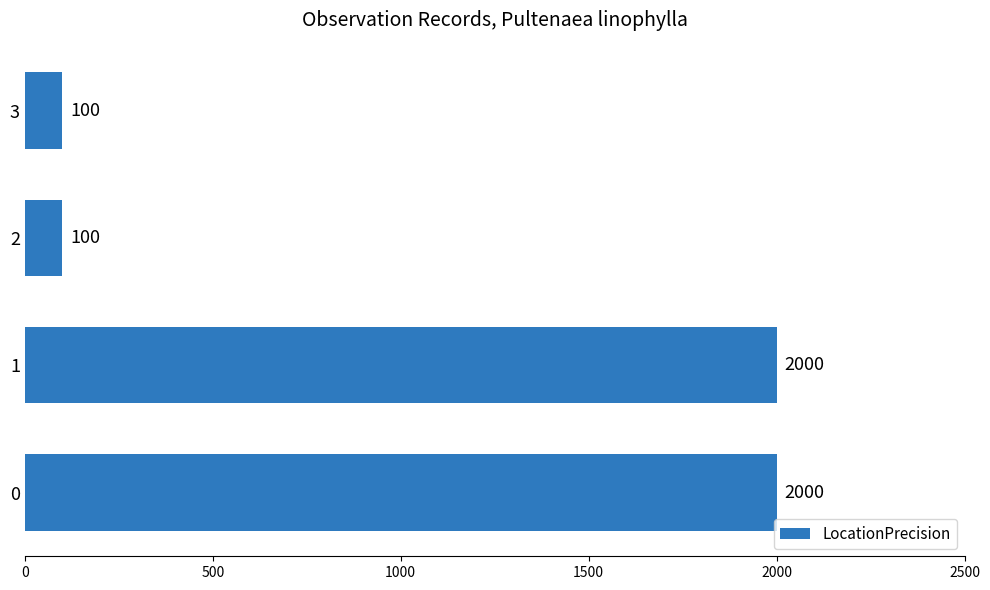

Are the bars grouped side by side (vs. stacked)?

No